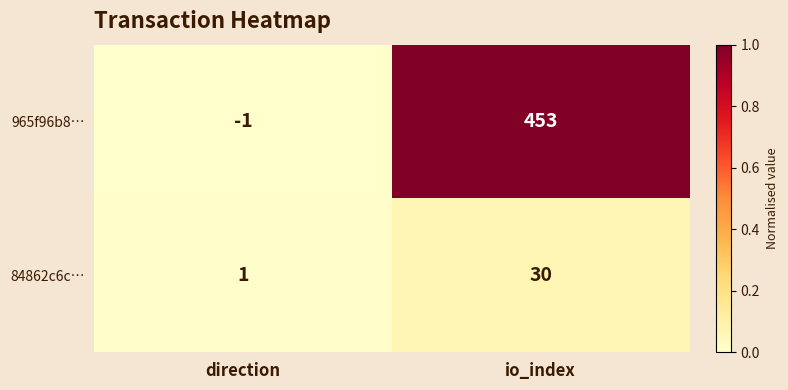

Which label corresponds to the smallest value in the chart?

direction